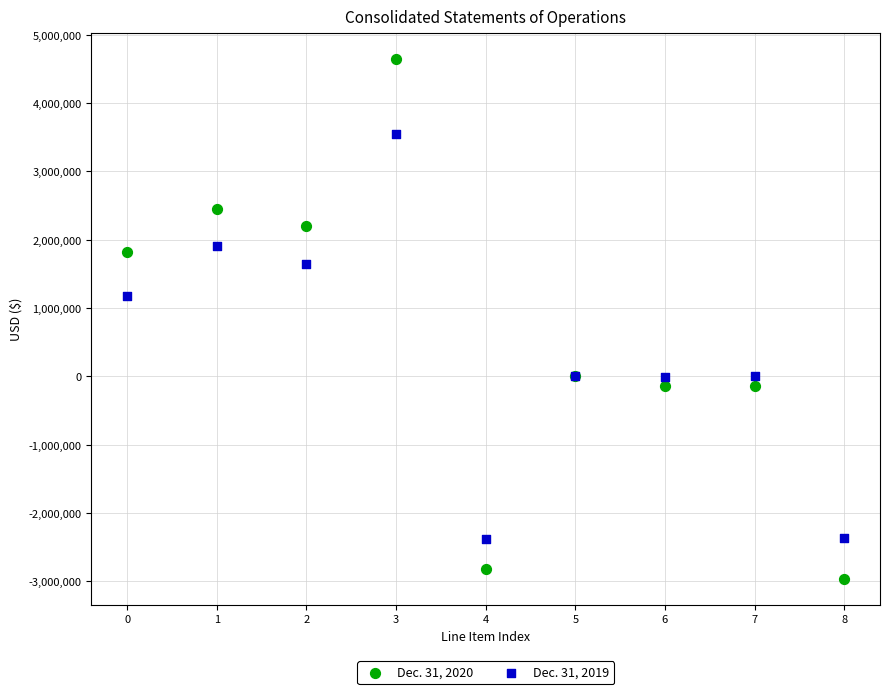

Which series reaches the minimum Y coordinate?

Dec. 31, 2020